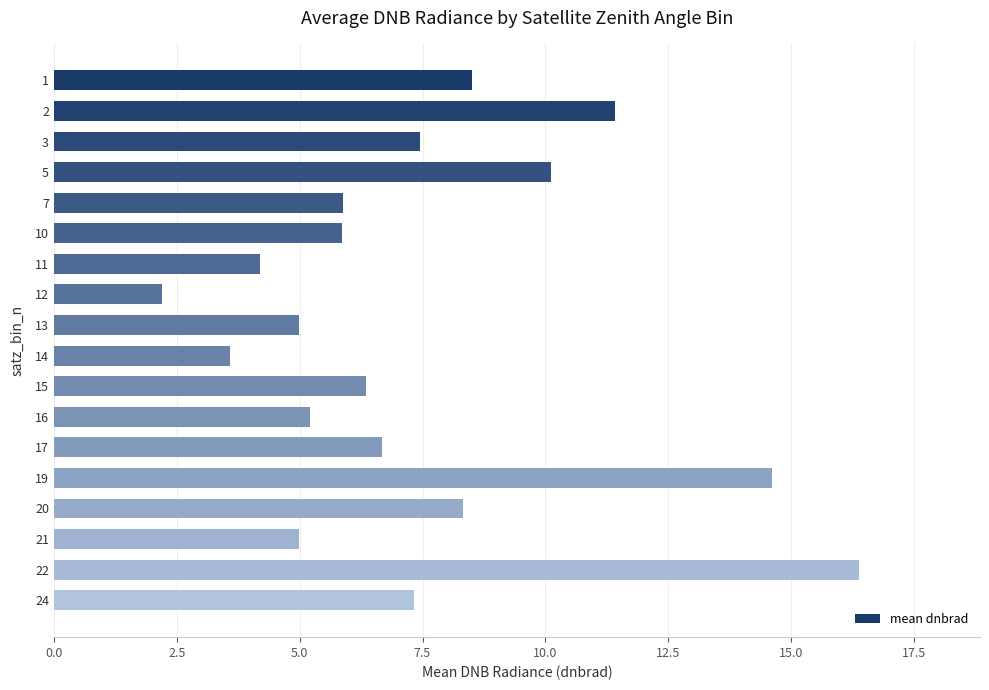

What is the change in value from 7 to 12?

-3.7